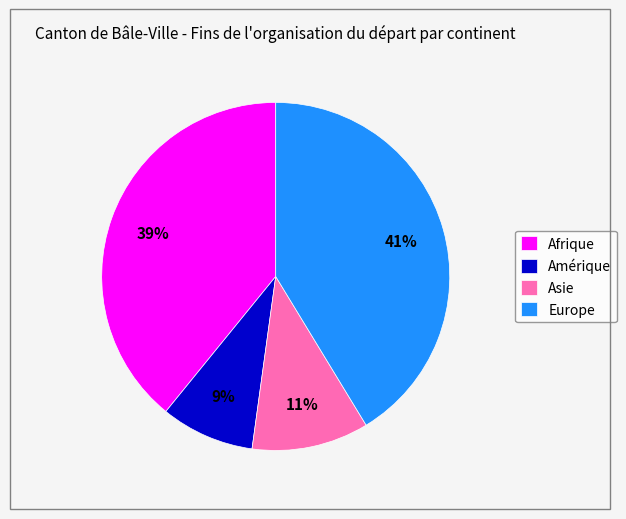

Rank the categories by value from highest to lowest.

Europe, Afrique, Asie, Amérique